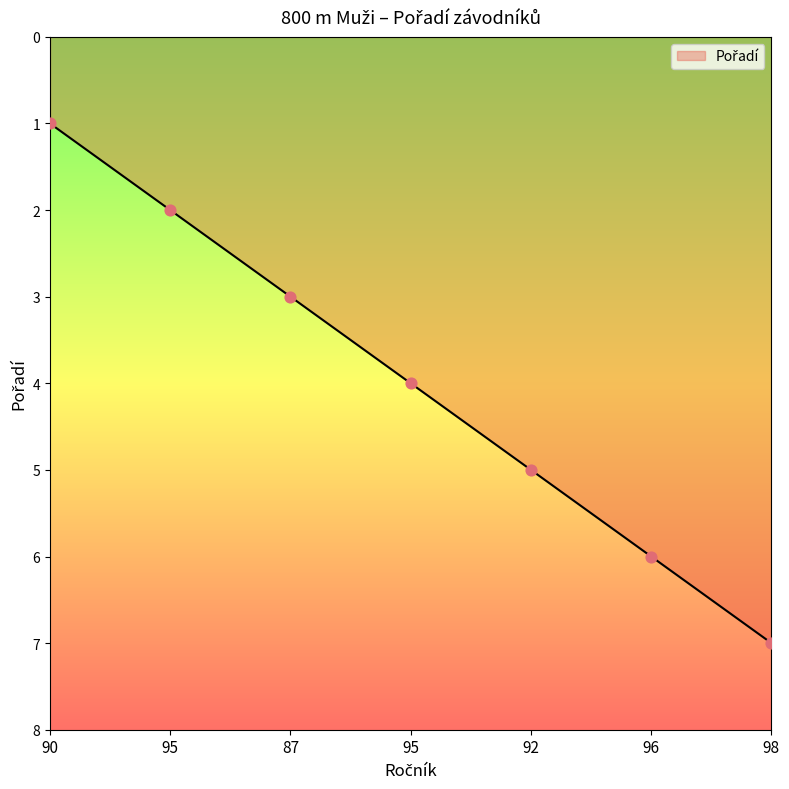

How many lines are shown in the chart?

1